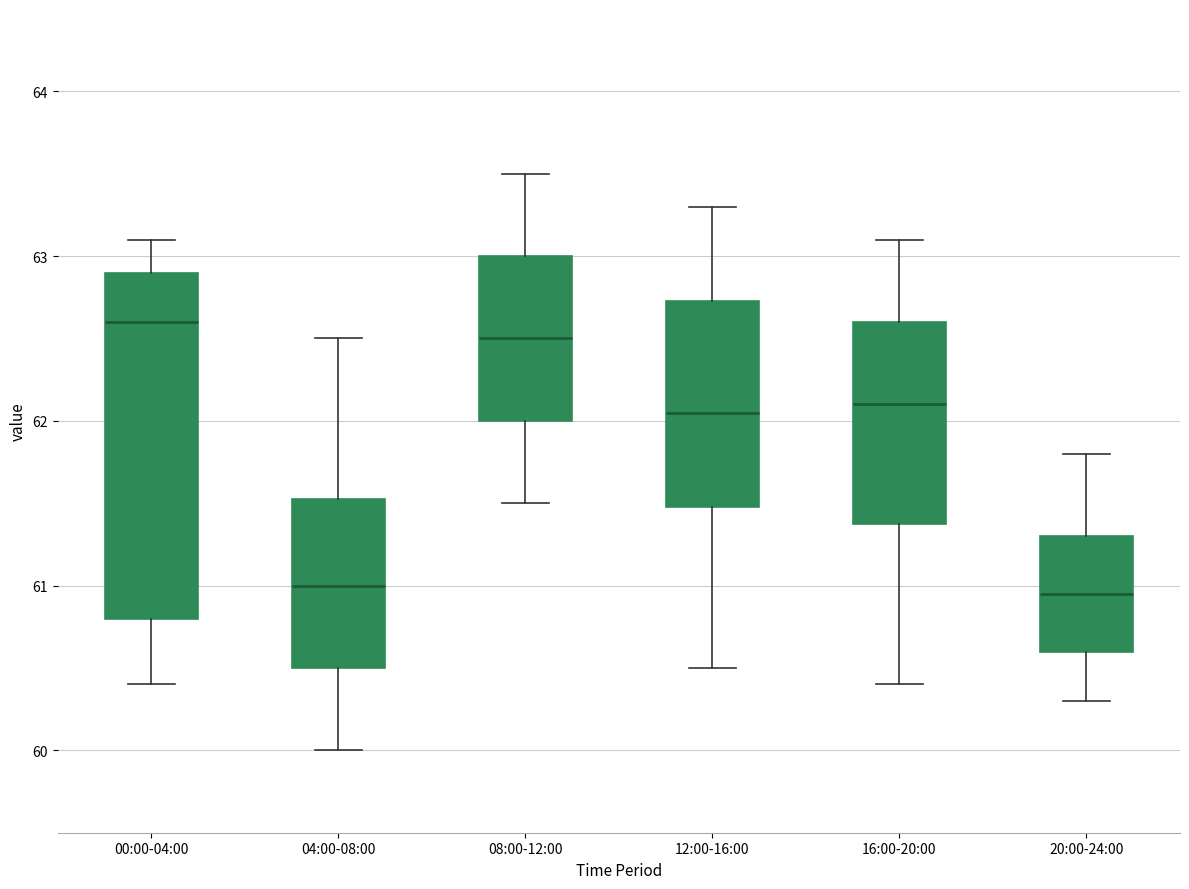

Reading left to right, read every box against the y-axis: the position of its median line, the range the box covers, and the ends of its whiskers. The values are not printed on the chart, so give them approximately, as read against the axis.

00:00-04:00: median 62.6, box 60.8 to 62.9, whiskers 60.4 to 63.1
04:00-08:00: median 61.0, box 60.5 to 61.5, whiskers 60.0 to 62.5
08:00-12:00: median 62.5, box 62.0 to 63.0, whiskers 61.5 to 63.5
12:00-16:00: median 62.1, box 61.5 to 62.7, whiskers 60.5 to 63.3
16:00-20:00: median 62.1, box 61.4 to 62.6, whiskers 60.4 to 63.1
20:00-24:00: median 61.0, box 60.6 to 61.3, whiskers 60.3 to 61.8